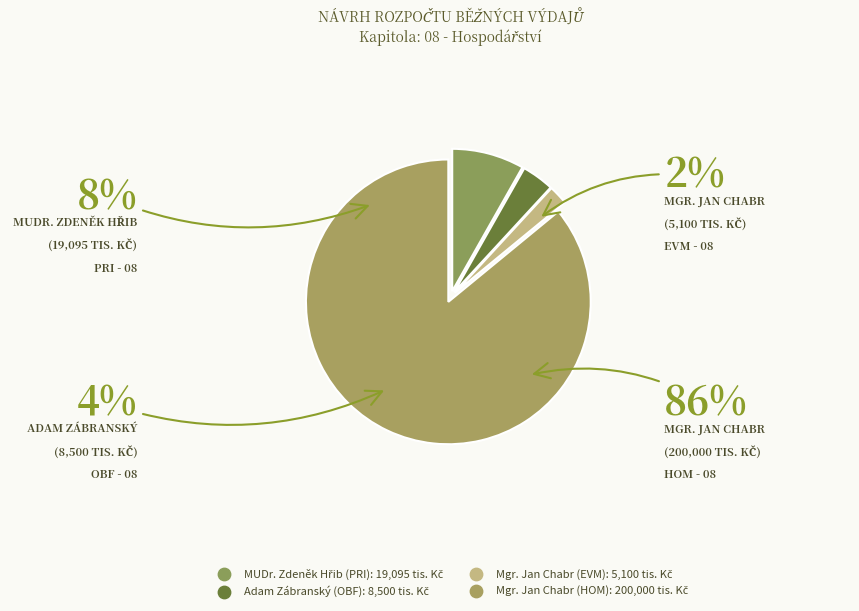

What is the smallest slice in the pie chart?

Mgr. Jan Chabr (EVM)